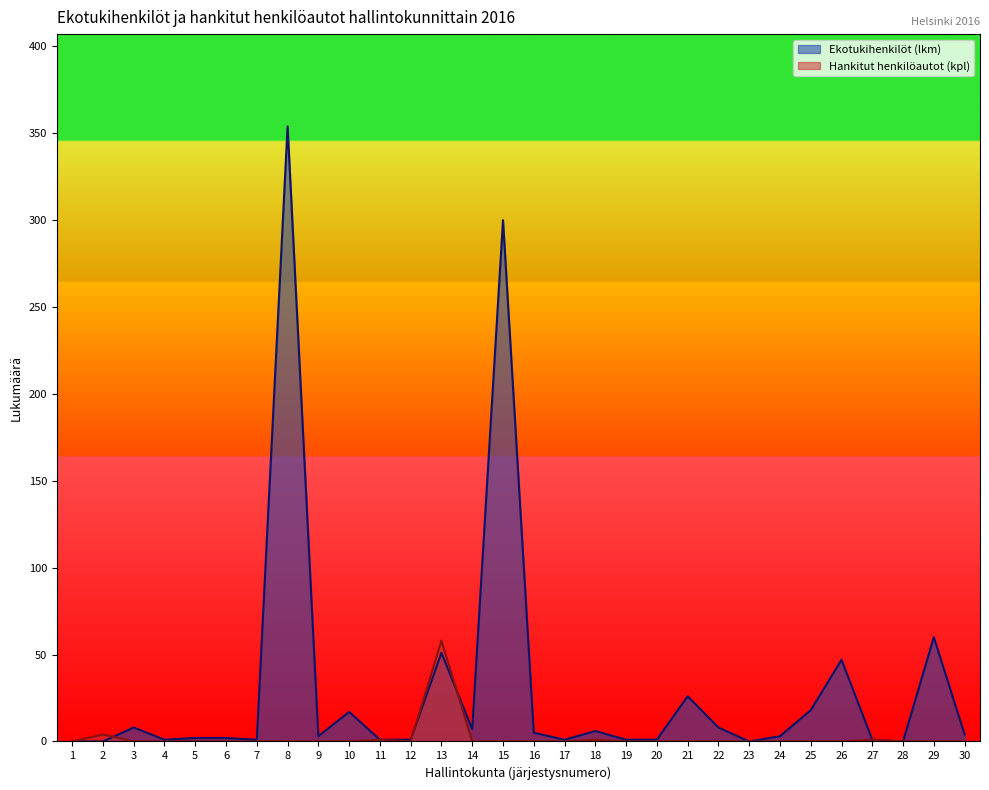

Which series has the largest total across all categories?

Ekotukihenkilöt (lkm)